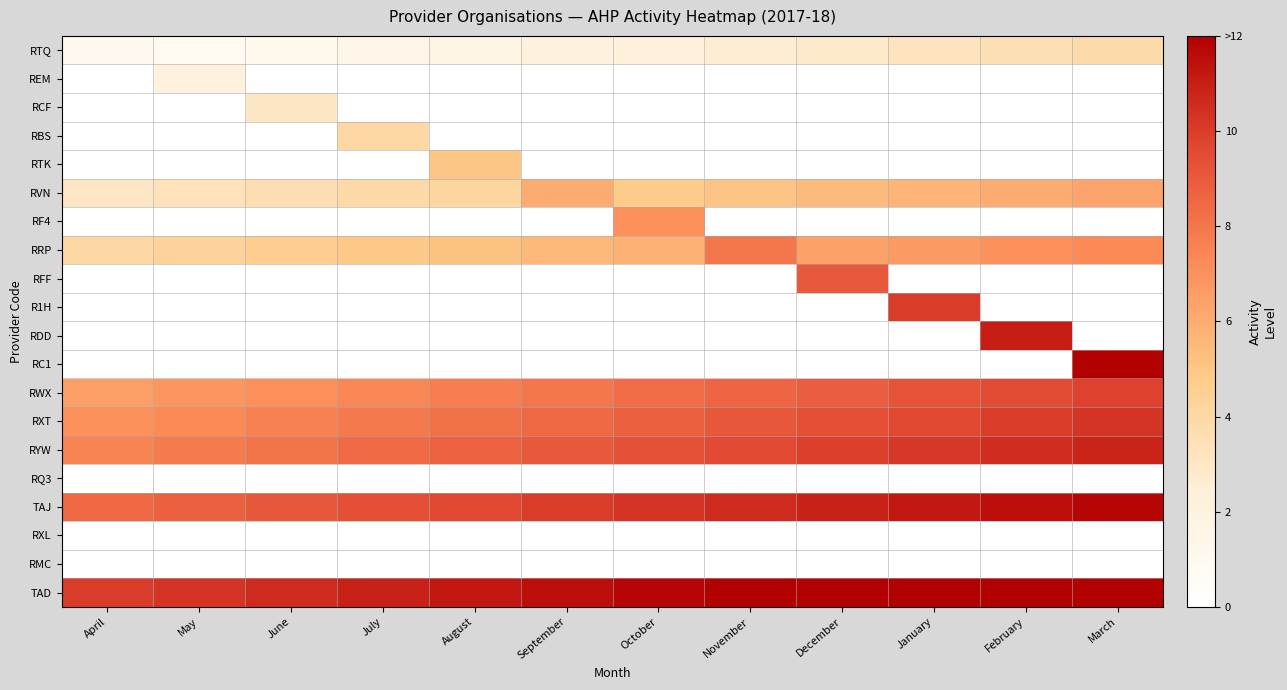

How many categories are shown in the chart?

12